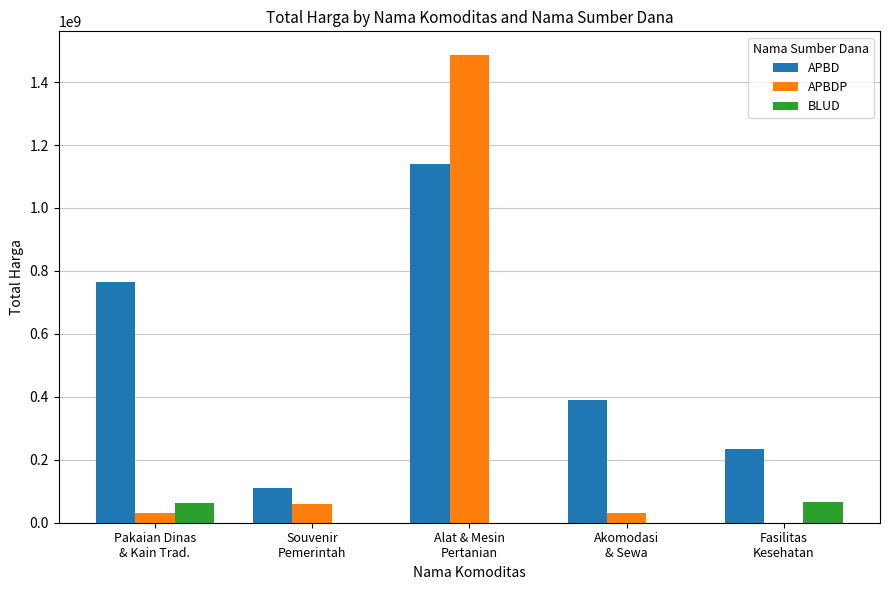

What is the maximum value for BLUD?

66871000